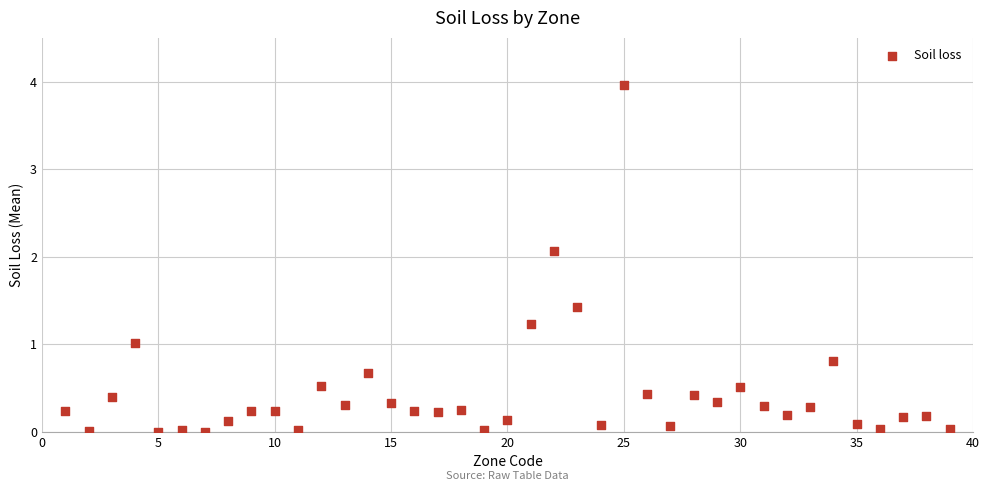

What is the range of X values (max minus min)?

38.0